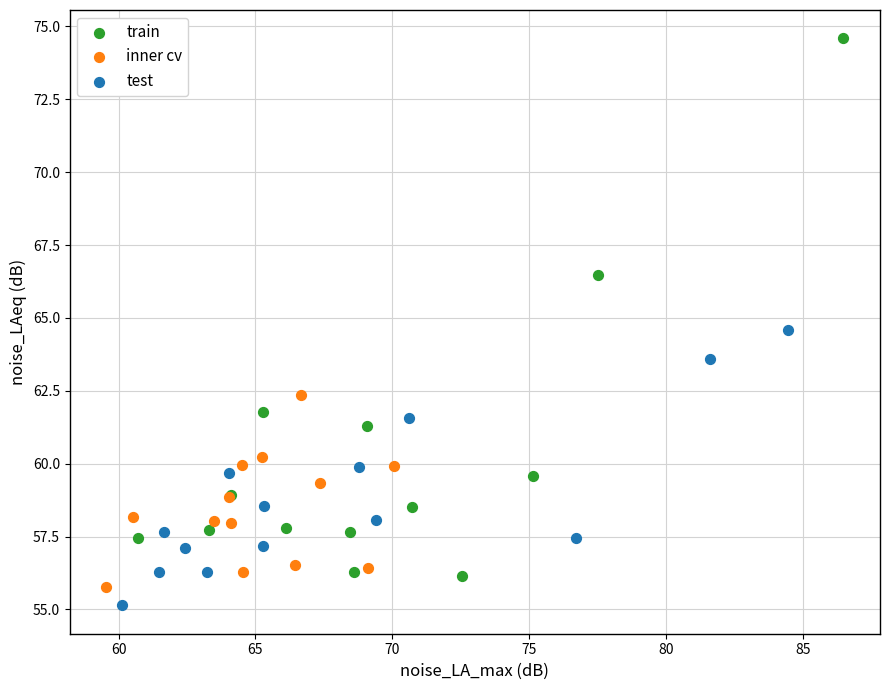

Which series reaches the maximum Y coordinate?

train